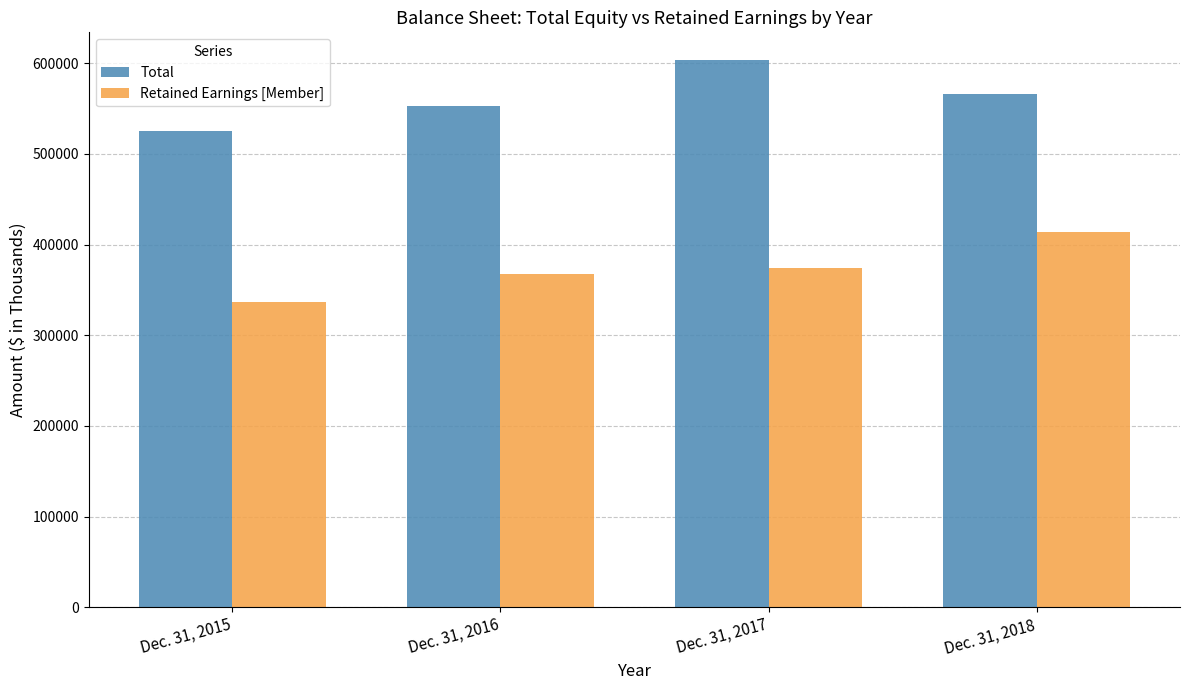

At which category does the chart reach its minimum across all series?

Dec. 31, 2015